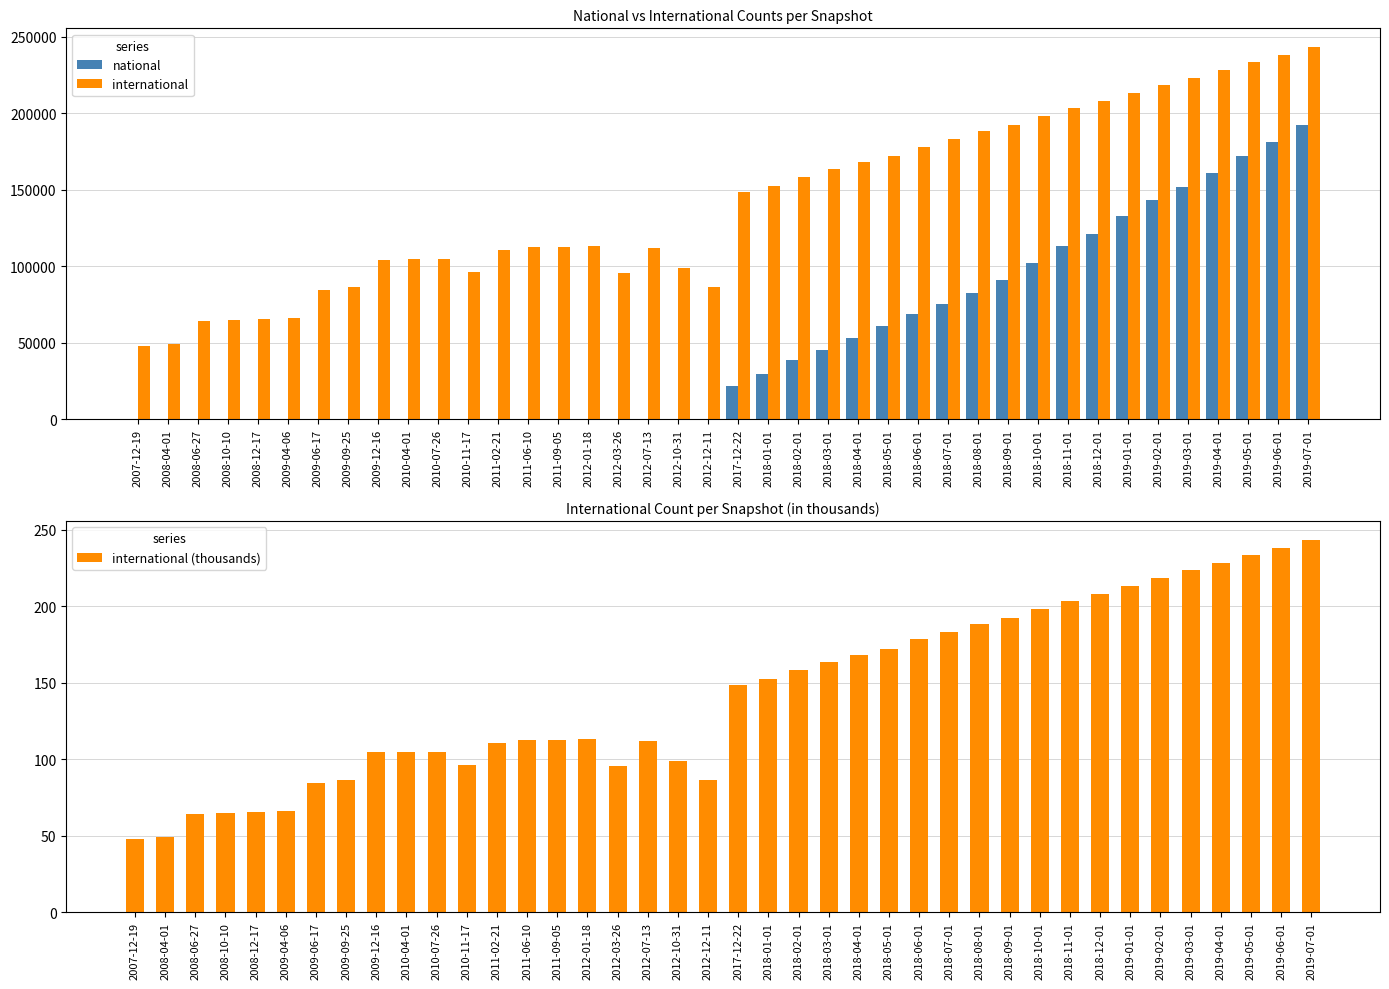

Between 2019-07-01 and 2009-06-17, which is larger?

2019-07-01